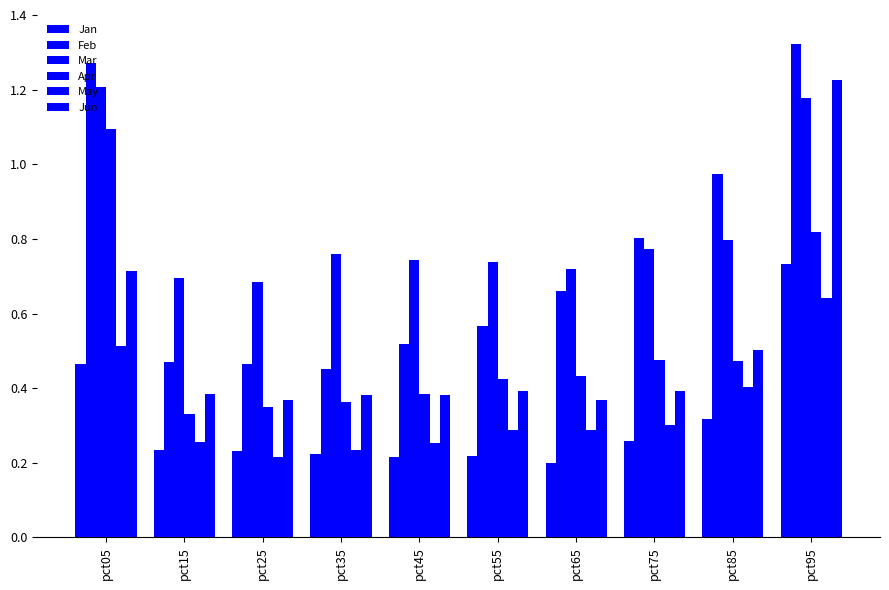

Where is Jan nearest to the value 0?

pct65